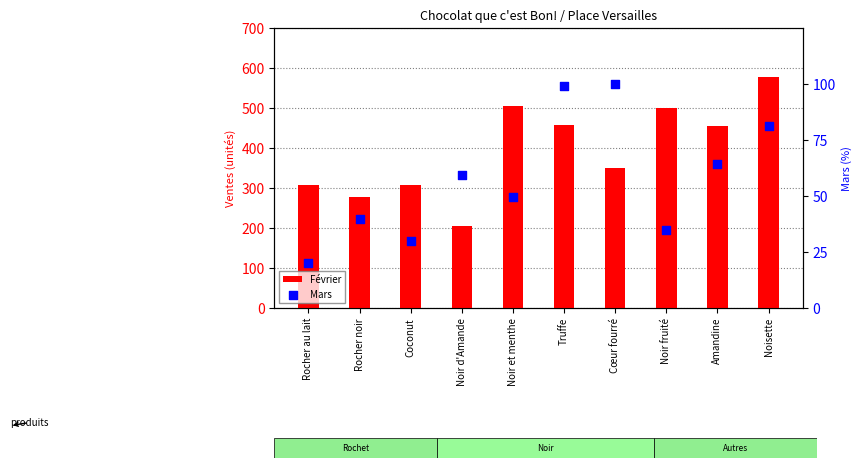

What is the total value across all series at Noir fruité?

534.9